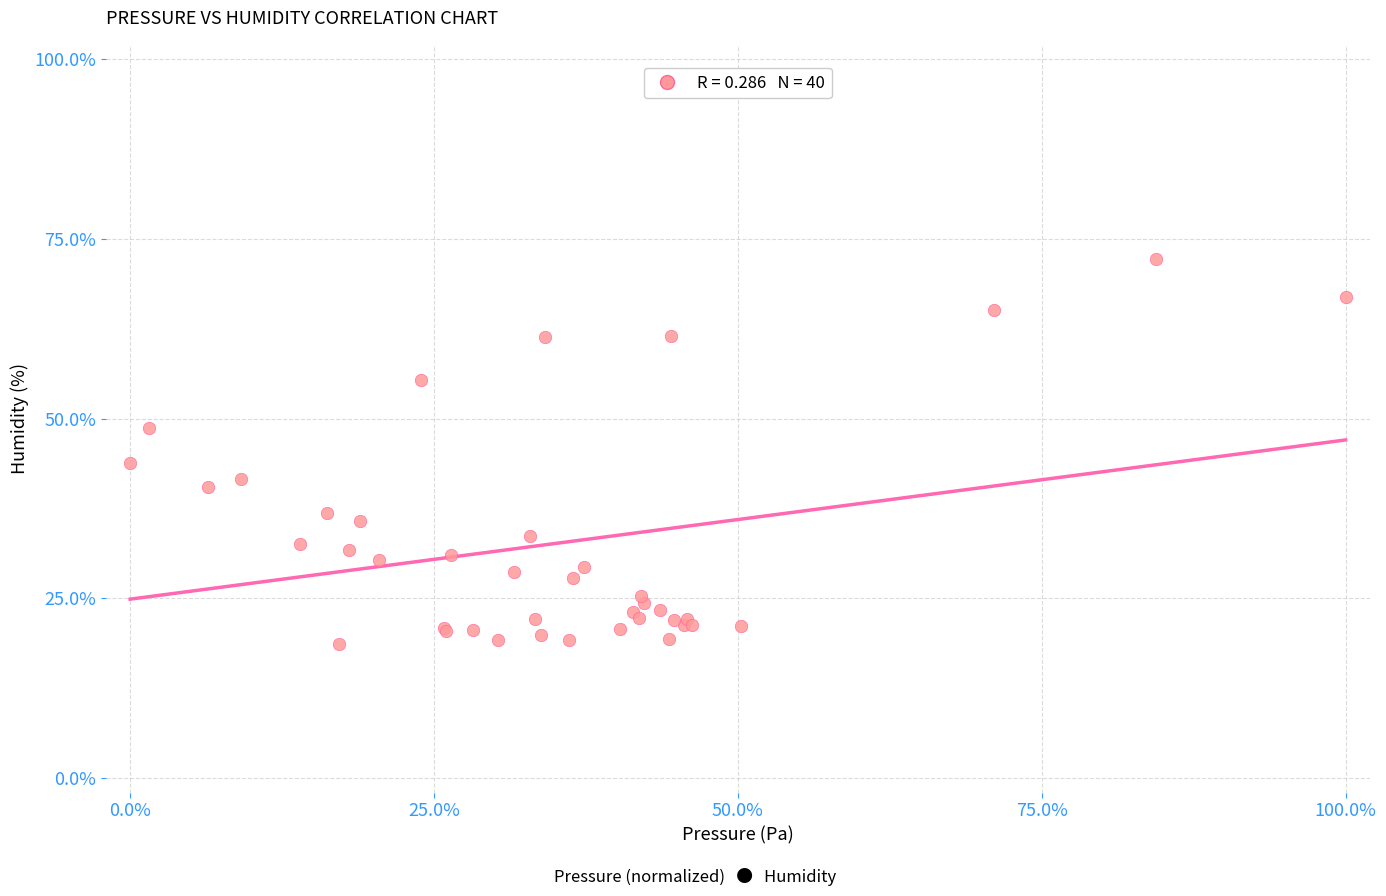

What Y value in the scatter plot is closest to 45?

43.8